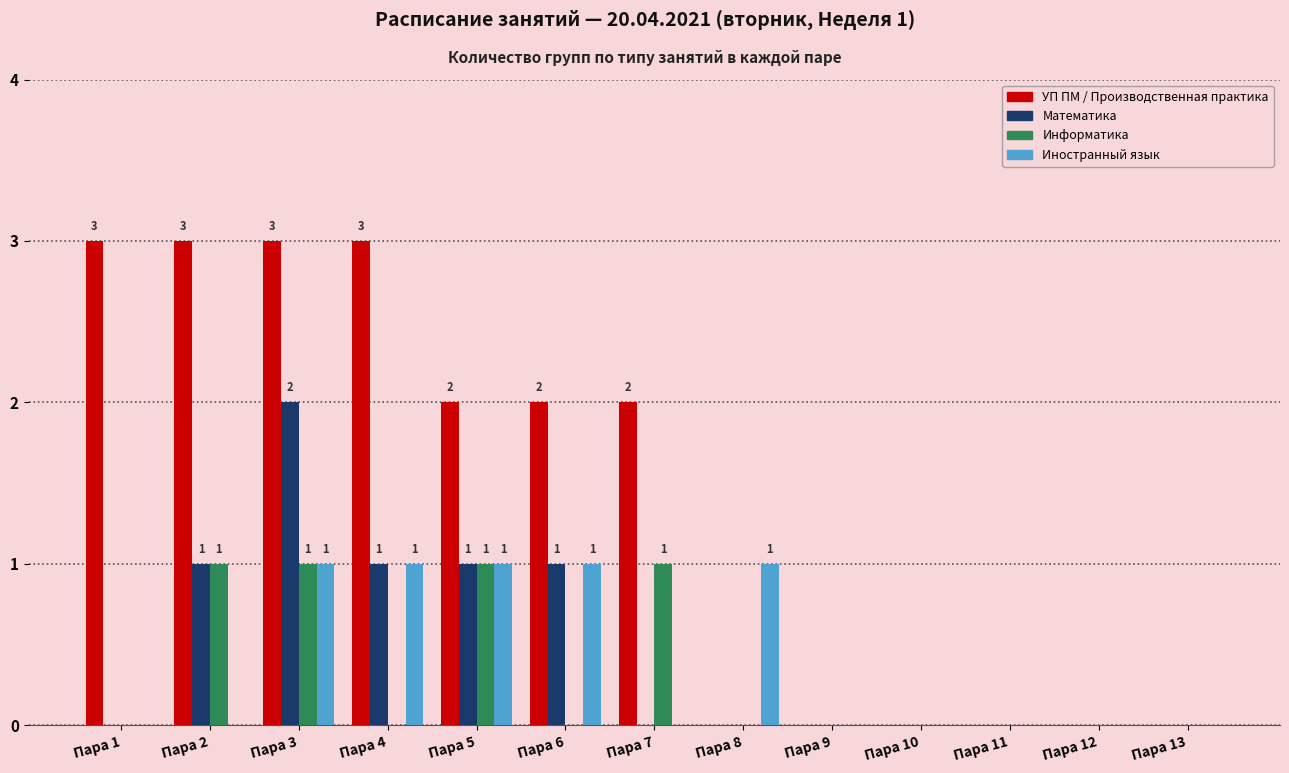

What value does the Иностранный язык series have at Пара 4?

1